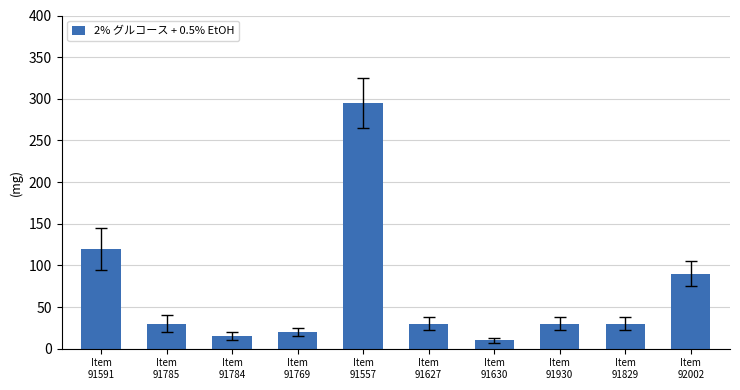

At which category does the chart reach its minimum across all series?

Item
91630